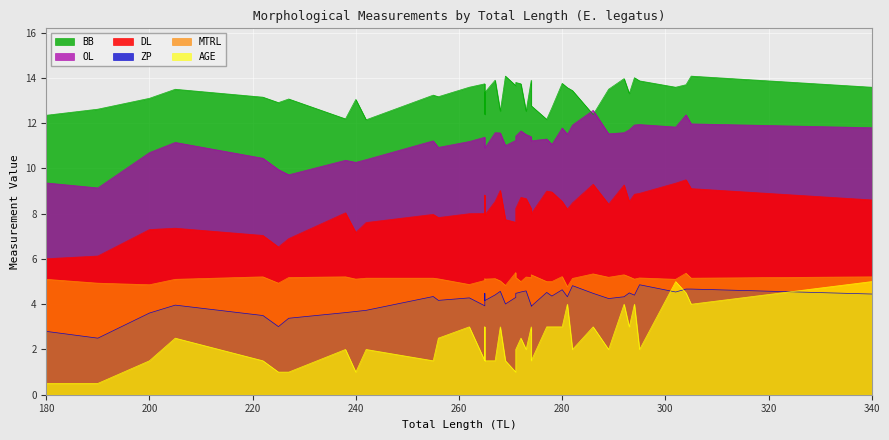

True or false: AGE and OL intersect in this chart.

False